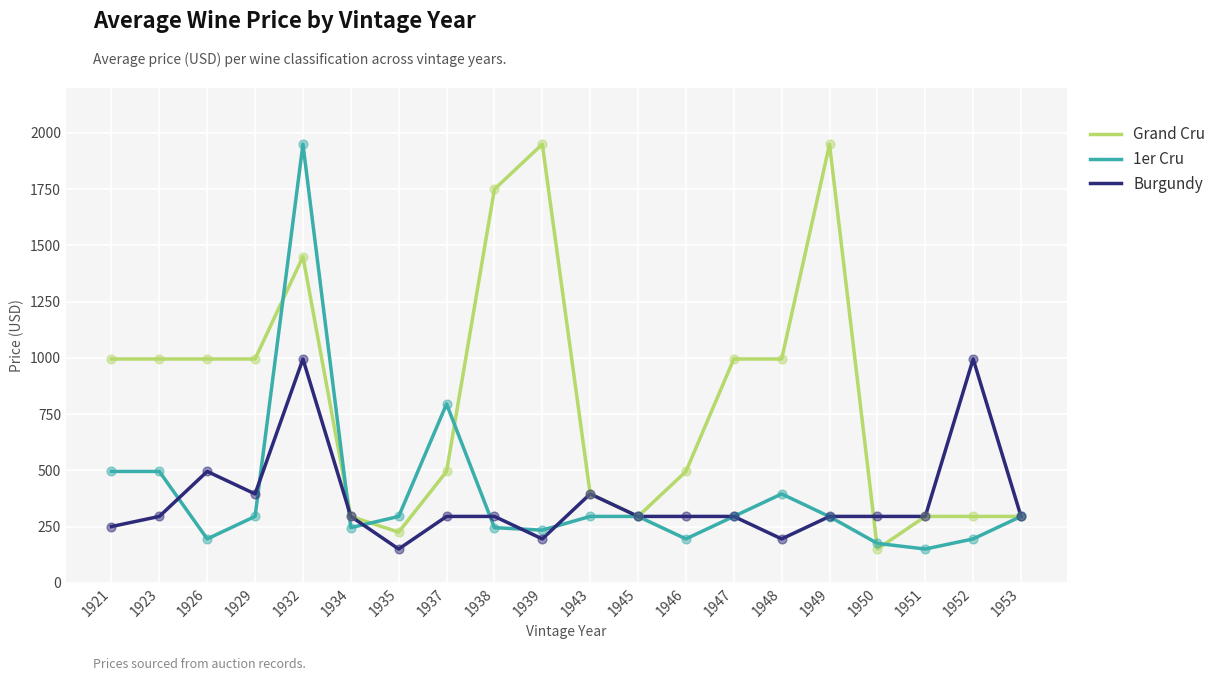

Which series changed the most between 1938 and 1951?

Grand Cru